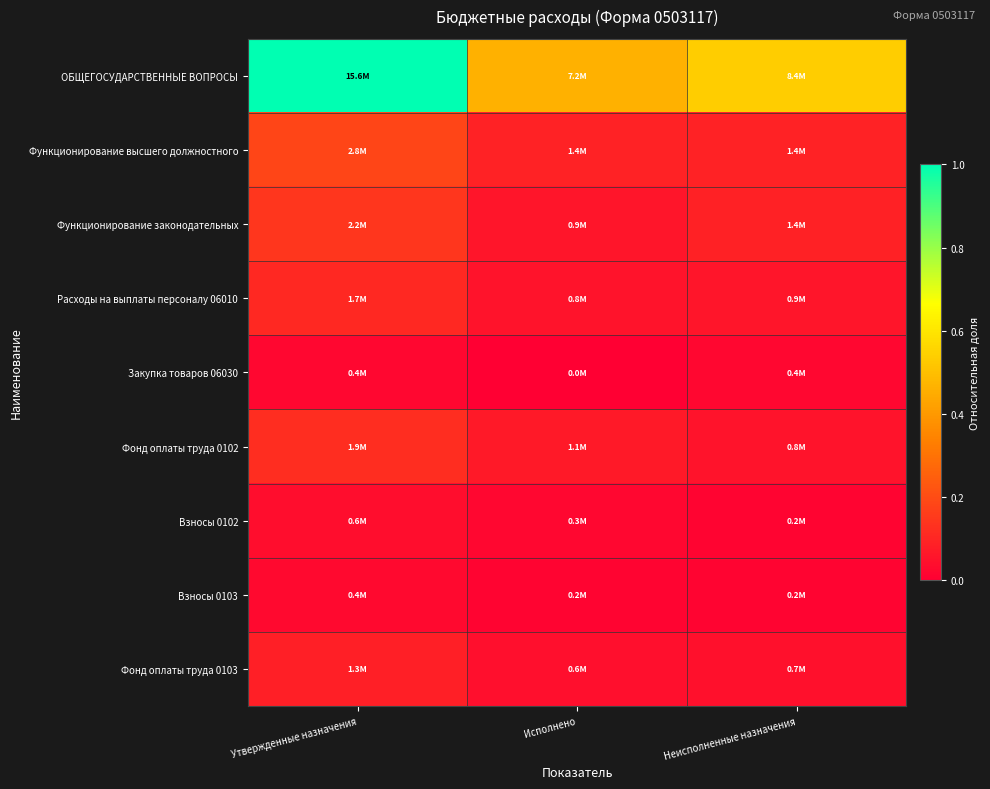

Reading right to left, what are all the values shown in this chart?

ОБЩЕГОСУДАРСТВЕННЫЕ ВОПРОСЫ: Неисполненные назначения=0.5	Исполнено=0.5	Утвержденные назначения=1.0
Функционирование высшего должностного: Неисполненные назначения=0.1	Исполнено=0.1	Утвержденные назначения=0.2
Функционирование законодательных: Неисполненные назначения=0.1	Исполнено=0.1	Утвержденные назначения=0.1
Расходы на выплаты персоналу 06010: Неисполненные назначения=0.1	Исполнено=0.1	Утвержденные назначения=0.1
Закупка товаров 06030: Неисполненные назначения=0.0	Исполнено=0.0	Утвержденные назначения=0.0
Фонд оплаты труда 0102: Неисполненные назначения=0.1	Исполнено=0.1	Утвержденные назначения=0.1
Взносы 0102: Неисполненные назначения=0.0	Исполнено=0.0	Утвержденные назначения=0.0
Взносы 0103: Неисполненные назначения=0.0	Исполнено=0.0	Утвержденные назначения=0.0
Фонд оплаты труда 0103: Неисполненные назначения=0.0	Исполнено=0.0	Утвержденные назначения=0.1